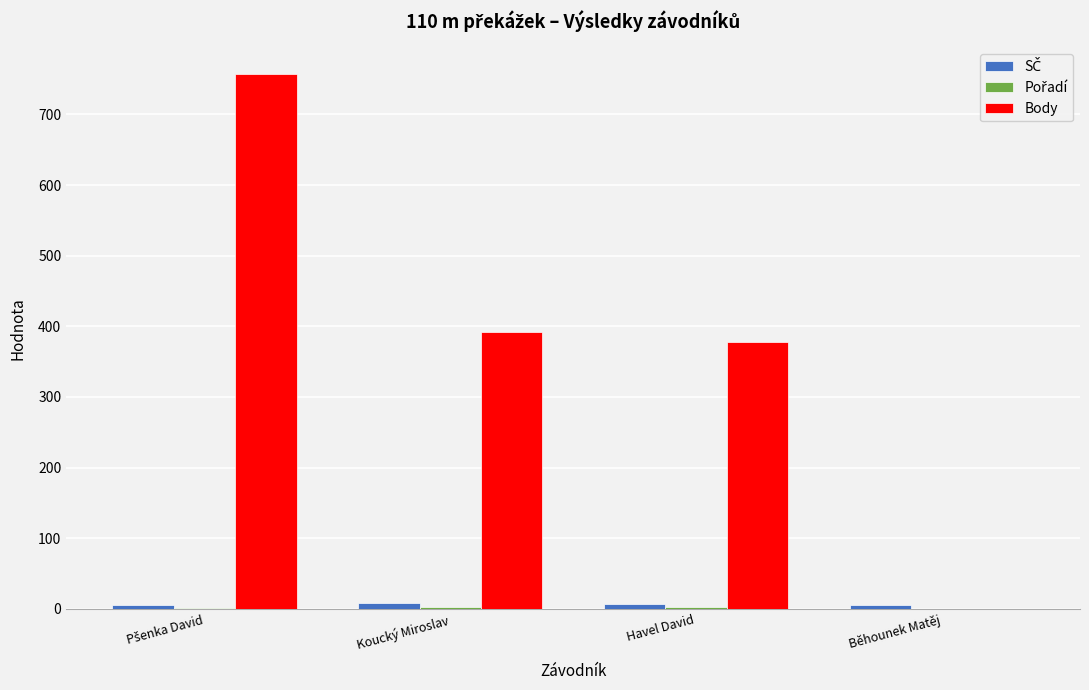

Which series has the largest total across all categories?

Body